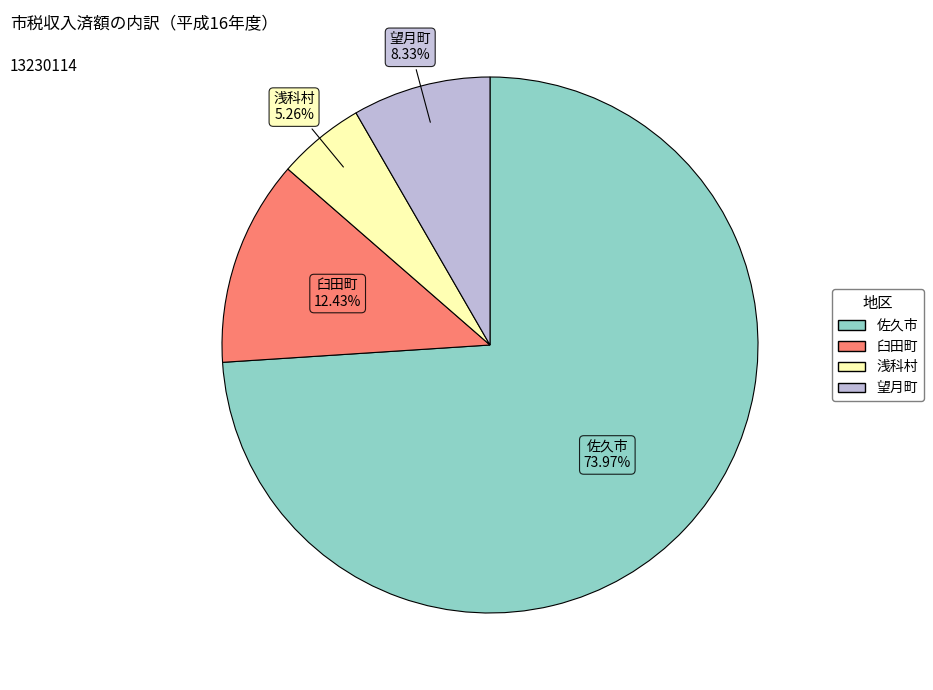

To the nearest percent, what is the average slice percentage?

25%